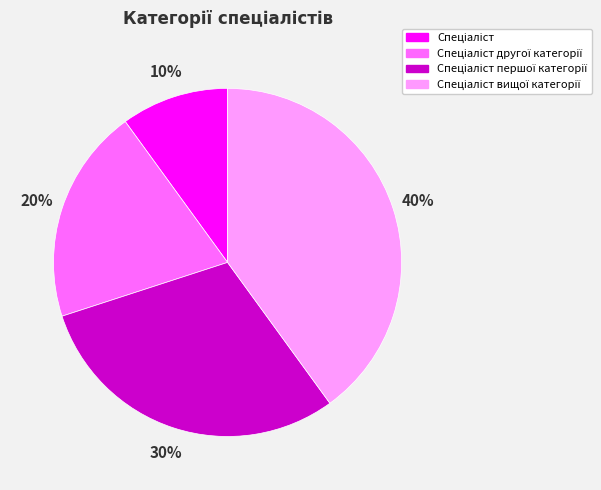

Is there a majority slice in this chart?

No